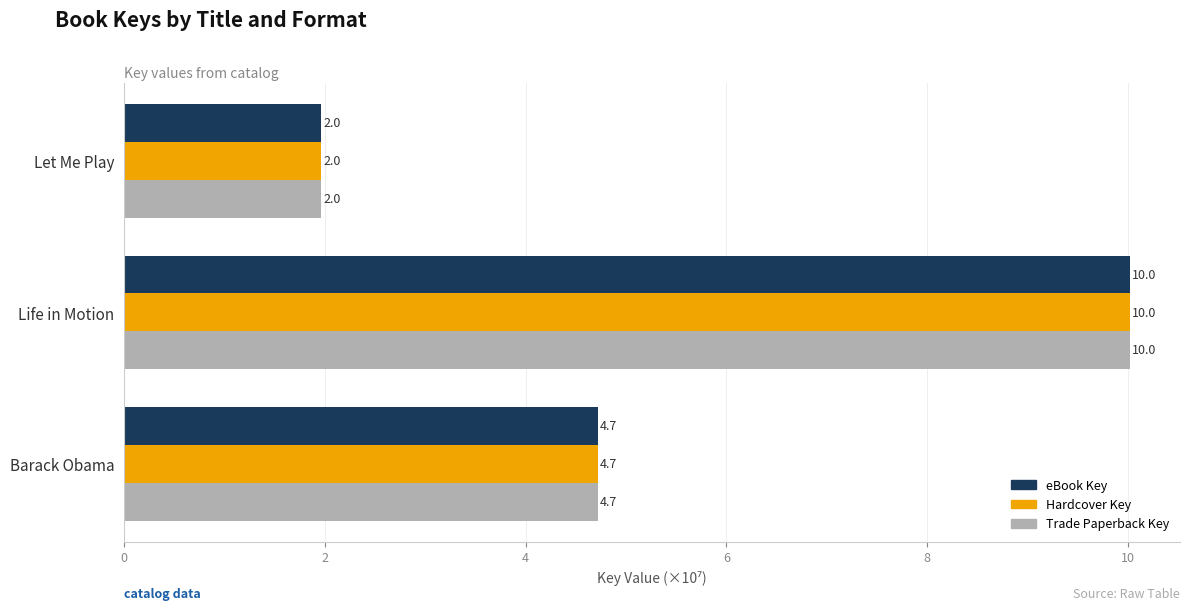

At which label is Hardcover Key closest to 5?

Barack Obama